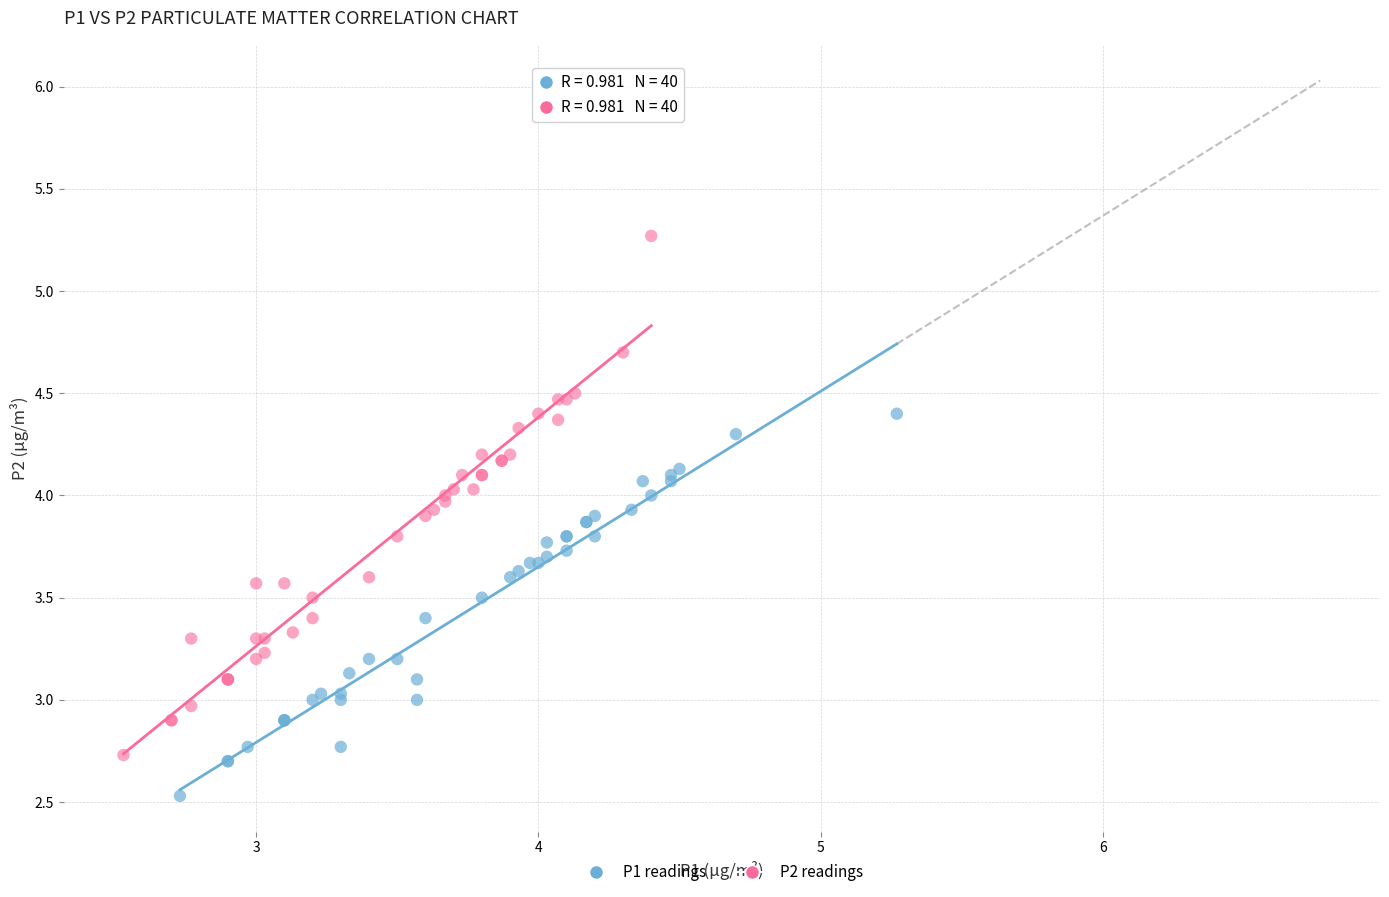

Which series has the largest Y range (max minus min)?

P2 readings